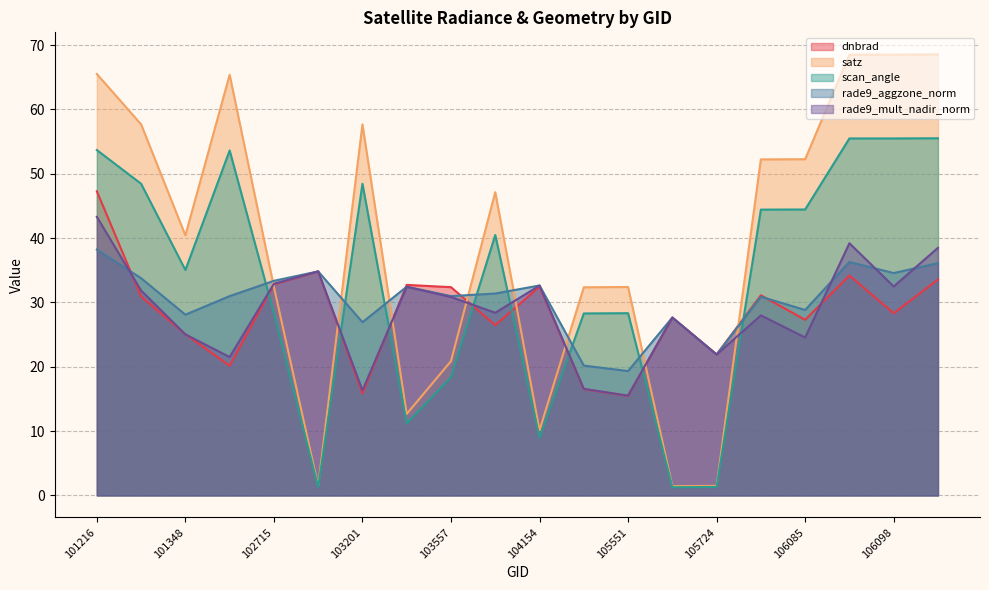

What is the smallest value displayed?

1.3